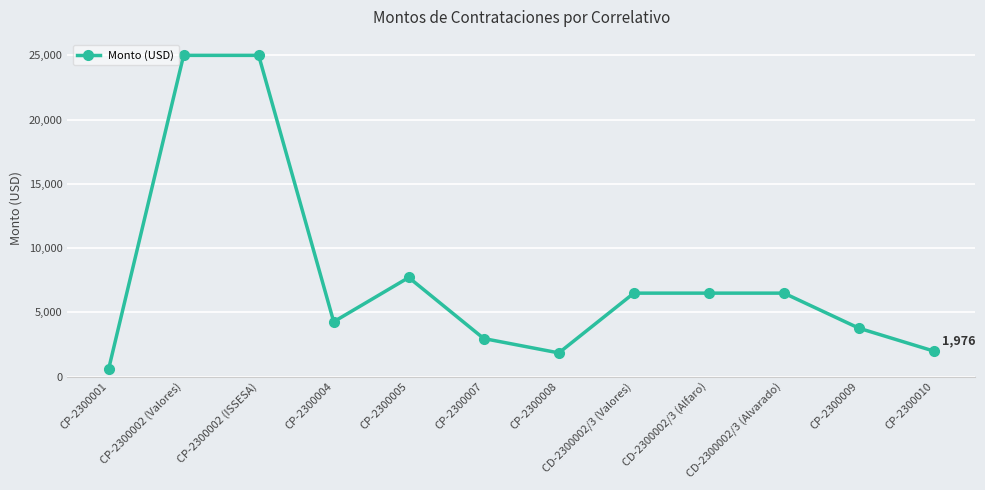

How many lines are shown in the chart?

1